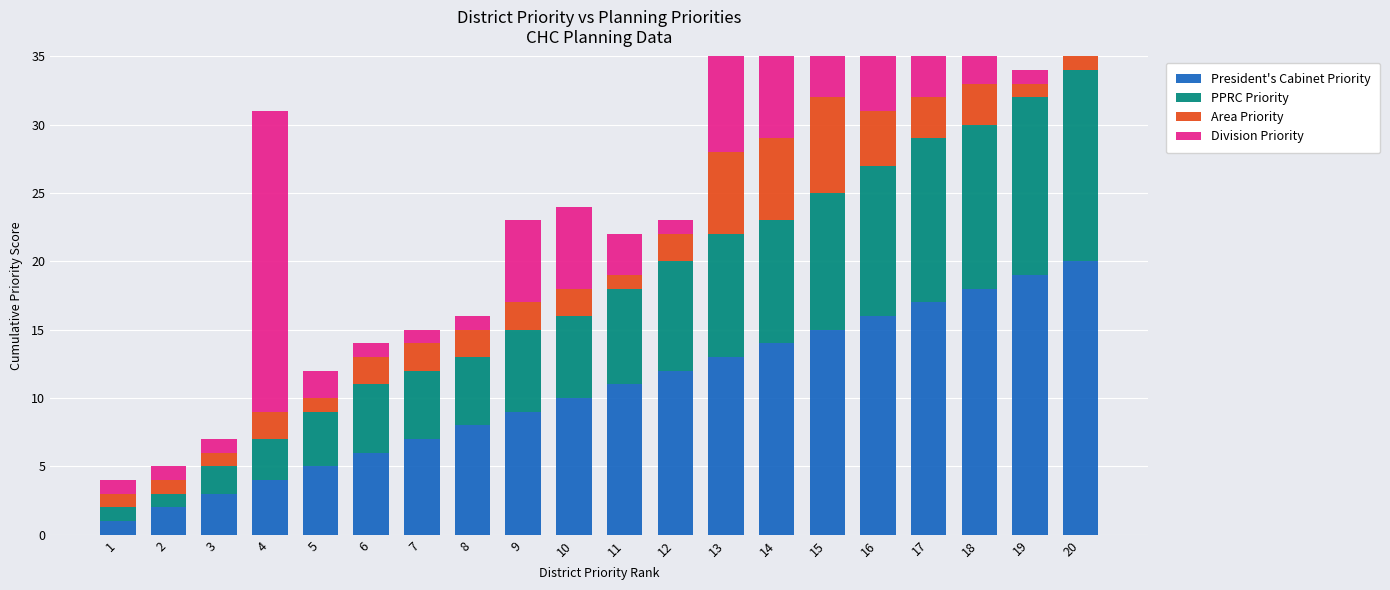

List the labels in order of Division Priority value, smallest first.

1, 2, 3, 6, 7, 8, 12, 19, 20, 5, 11, 17, 18, 9, 10, 13, 14, 15, 4, 16